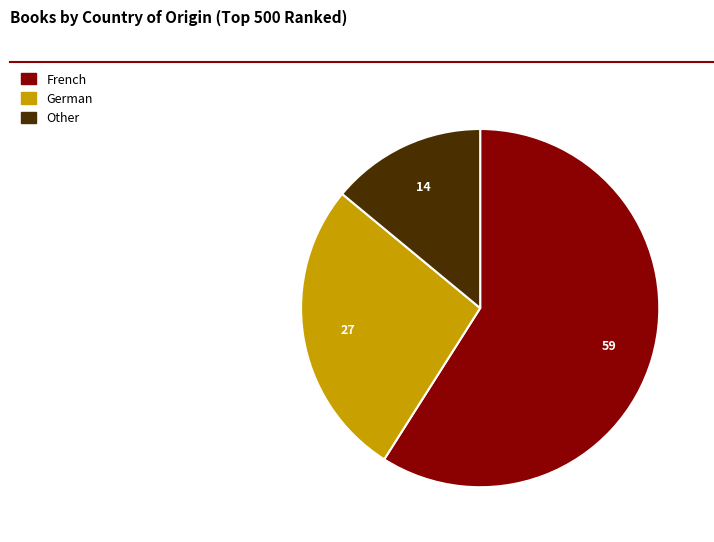

Count the number of slices in the pie.

3